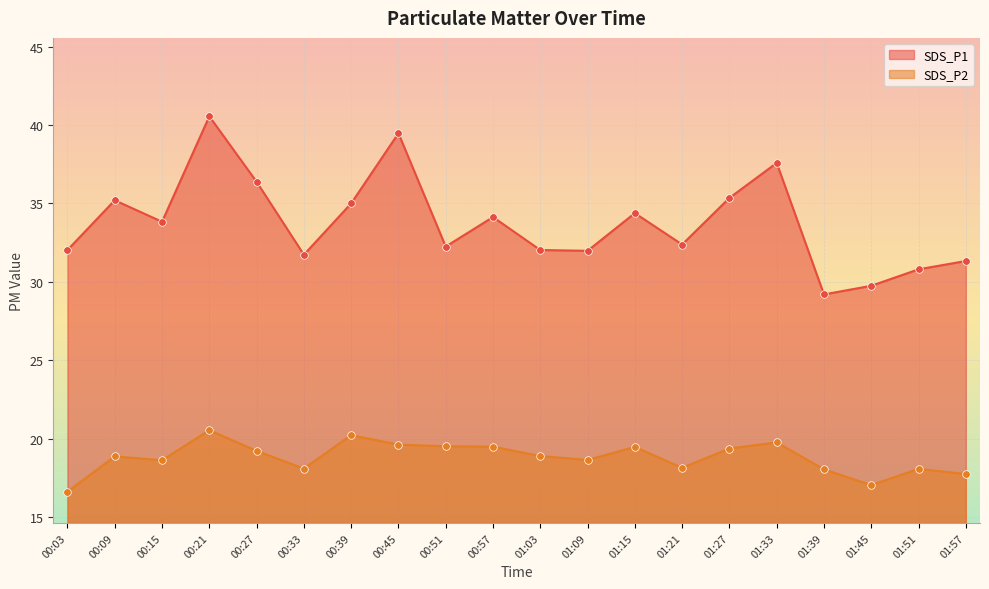

Which series has the widest spread of Y values?

SDS_P1